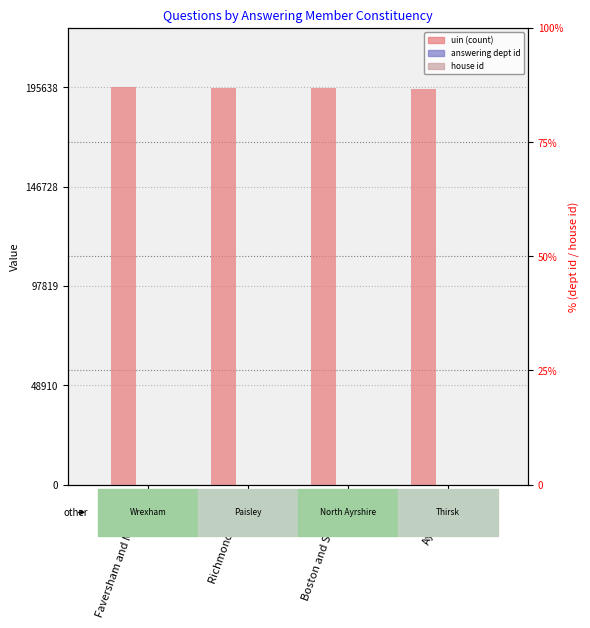

What is the sum of the uin values at Aylesbury and Faversham and Mid Kent?

390726